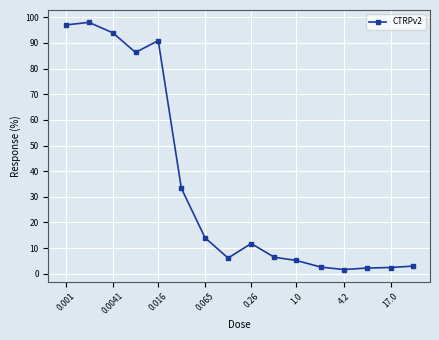

What is the average value?

34.7